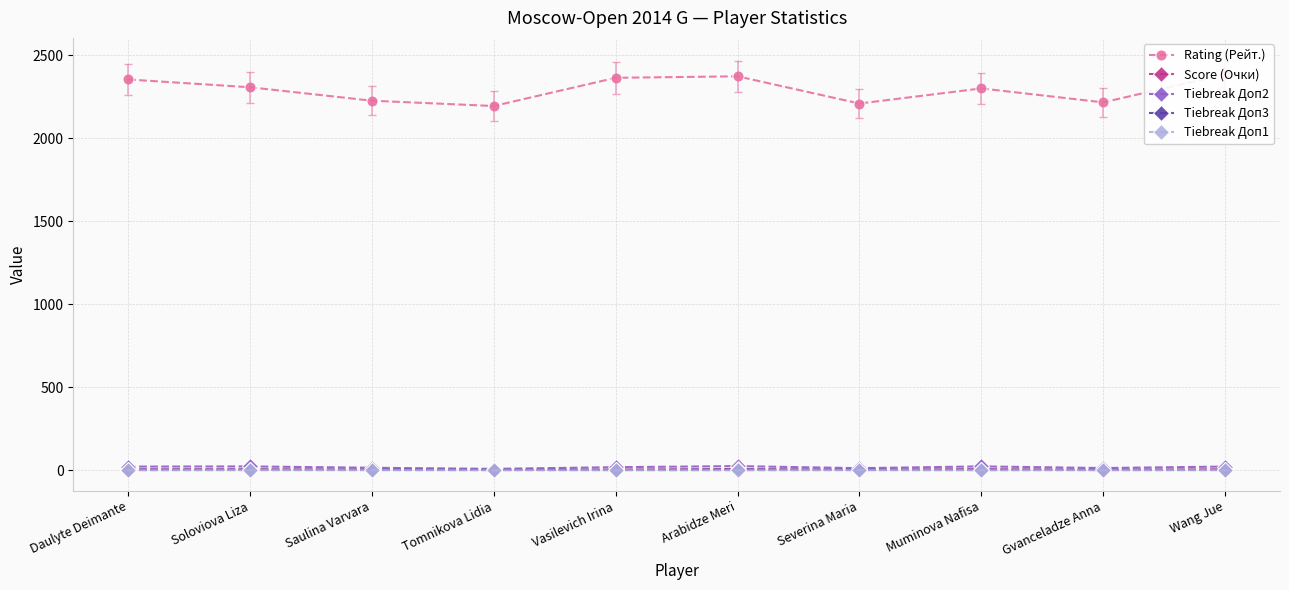

True or false: Rating (Рейт.) and Score (Очки) cross at least once.

False